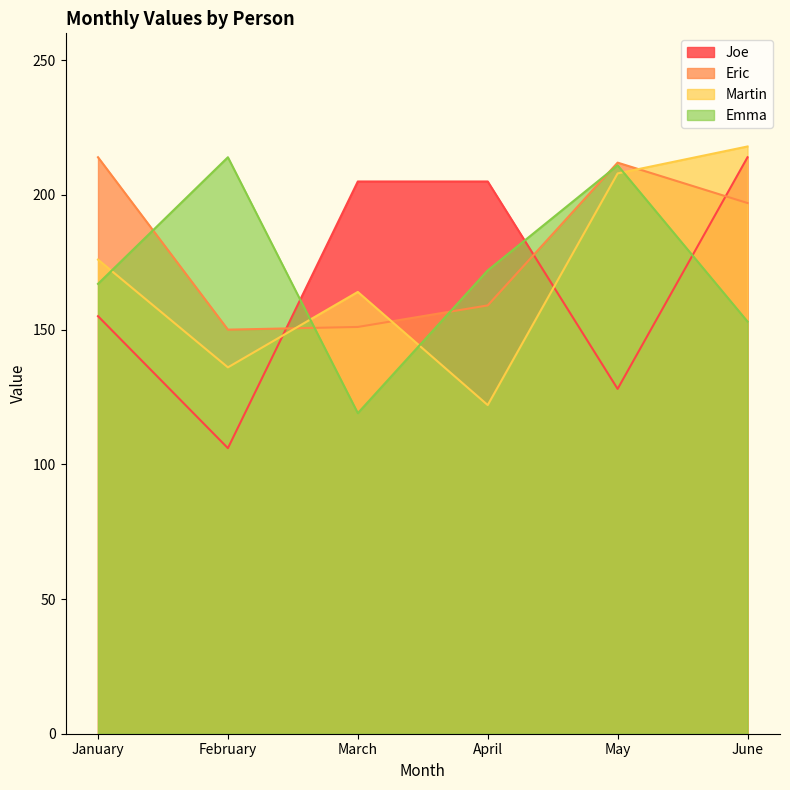

Reading left to right, transcribe all the data shown in this chart.

Joe: January=155	February=106	March=205	April=205	May=128	June=214
Eric: January=214	February=150	March=151	April=159	May=212	June=197
Martin: January=176	February=136	March=164	April=122	May=208	June=218
Emma: January=167	February=214	March=119	April=172	May=211	June=153